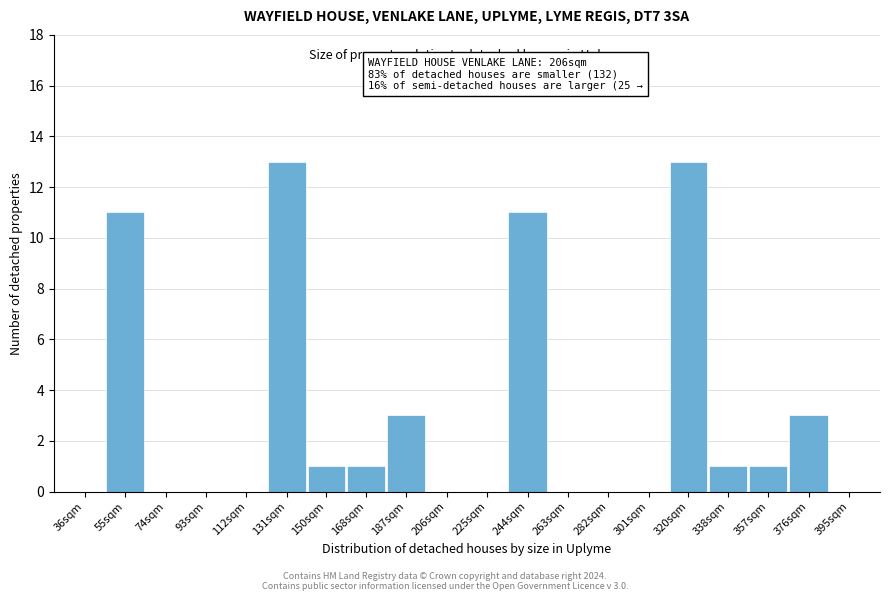

Reading left to right, extract all data points from this chart.

36sqm=0	55sqm=11	74sqm=0	93sqm=0	112sqm=0	131sqm=13	150sqm=1	168sqm=1	187sqm=3	206sqm=0	225sqm=0	244sqm=11	263sqm=0	282sqm=0	301sqm=0	320sqm=13	338sqm=1	357sqm=1	376sqm=3	395sqm=0